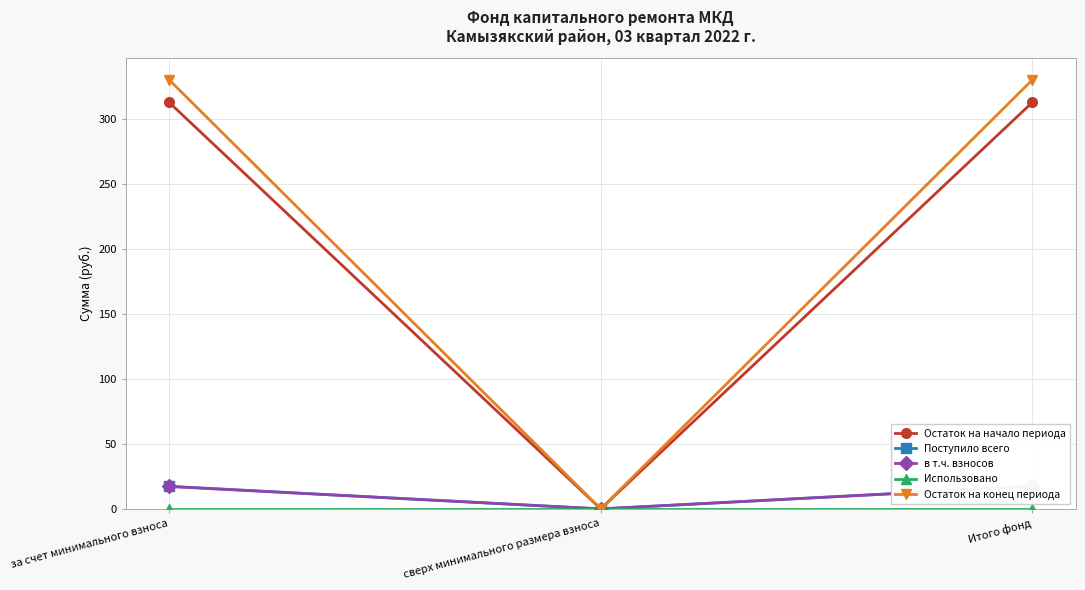

At which label is Поступило всего closest to 8?

сверх минимального размера взноса